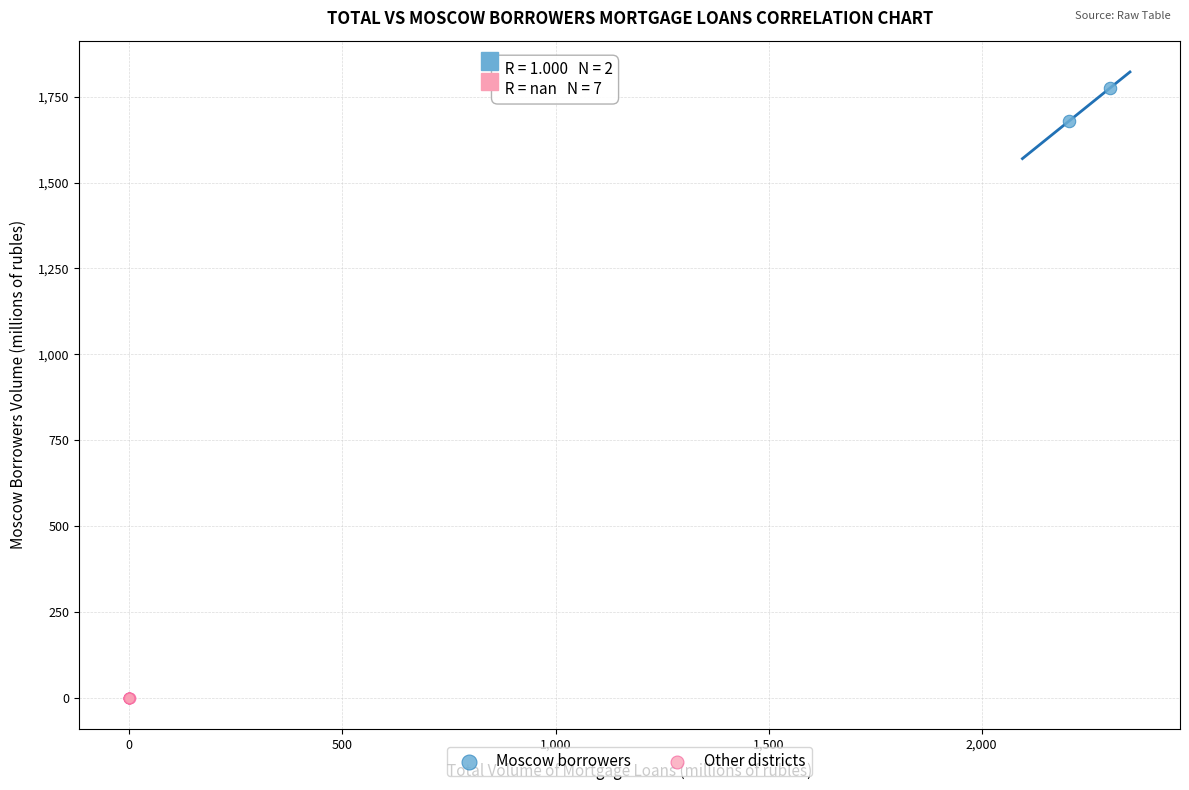

Which series reaches the maximum Y coordinate?

Moscow borrowers